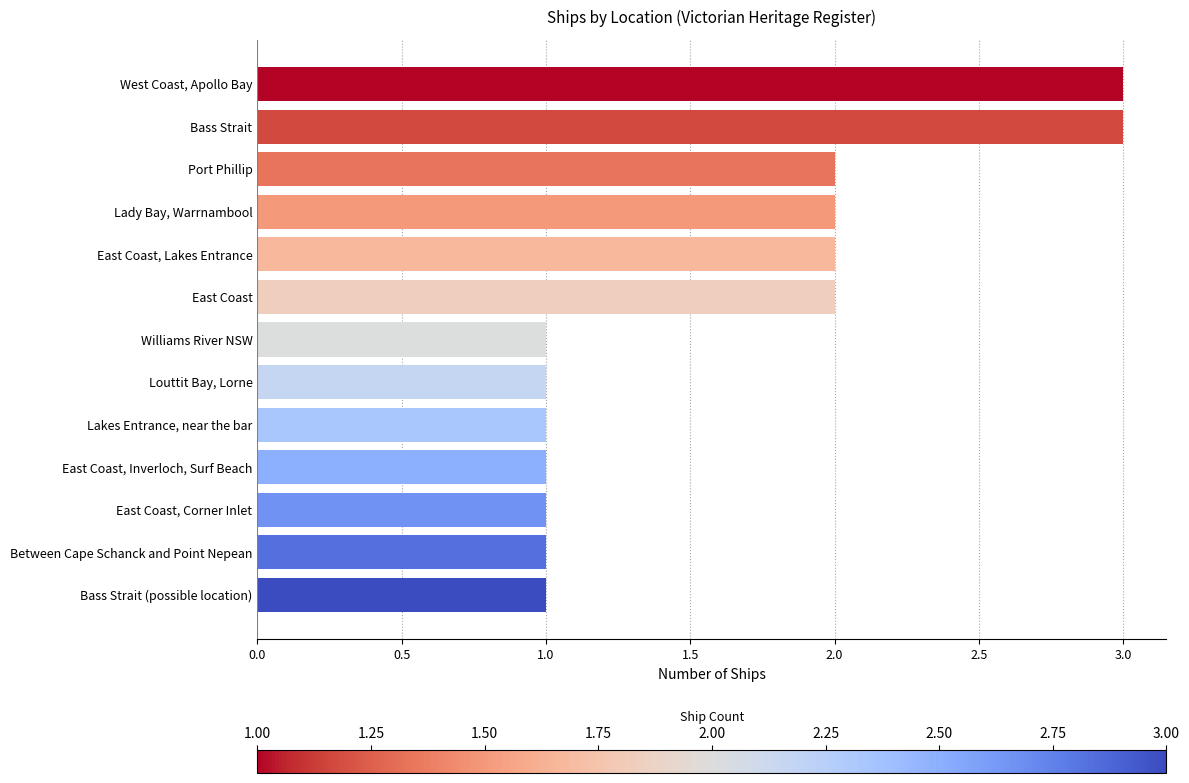

What is the average value?

2